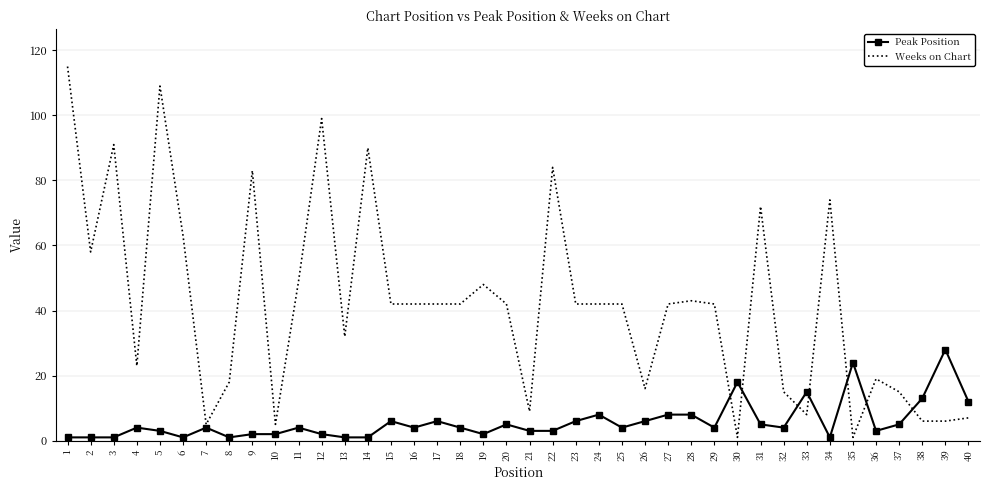

Is it true that Weeks on Chart equals 75 at 27?

False